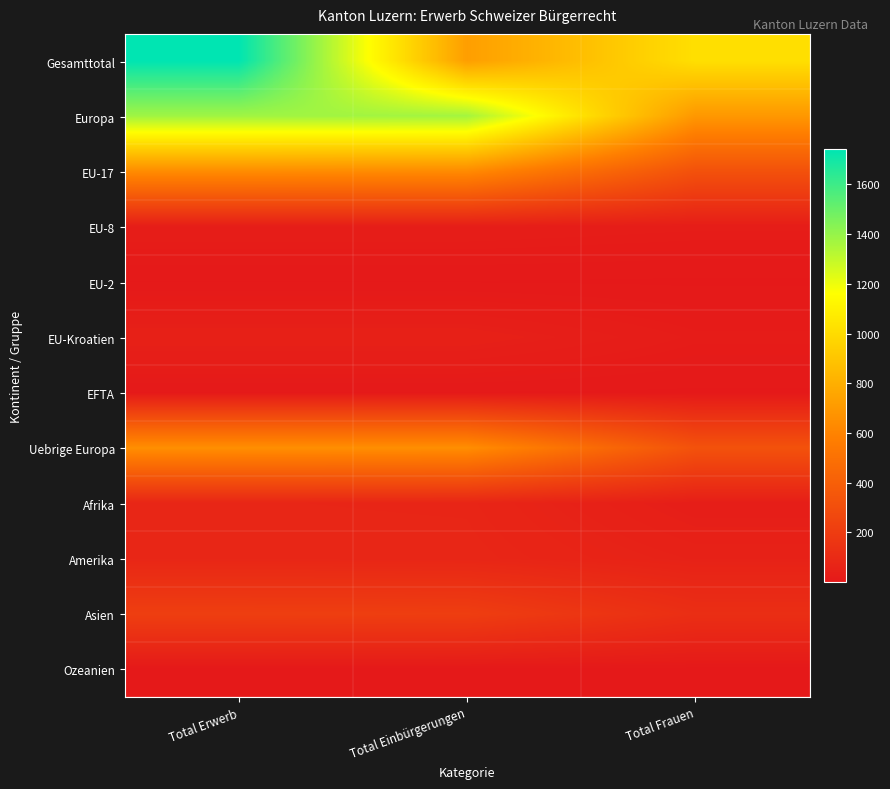

What is the spread (max minus min) of values at Total Einbürgerungen?

1368